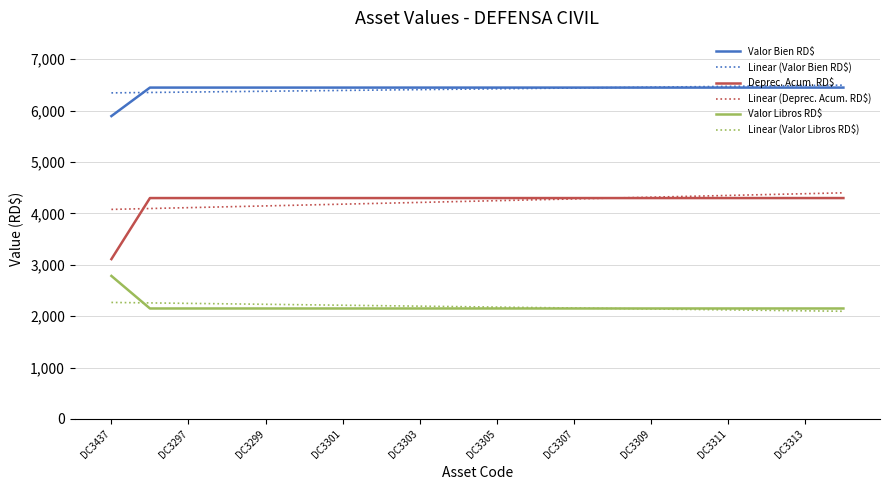

Which series has the widest spread of values?

Deprec. Acum. RD$